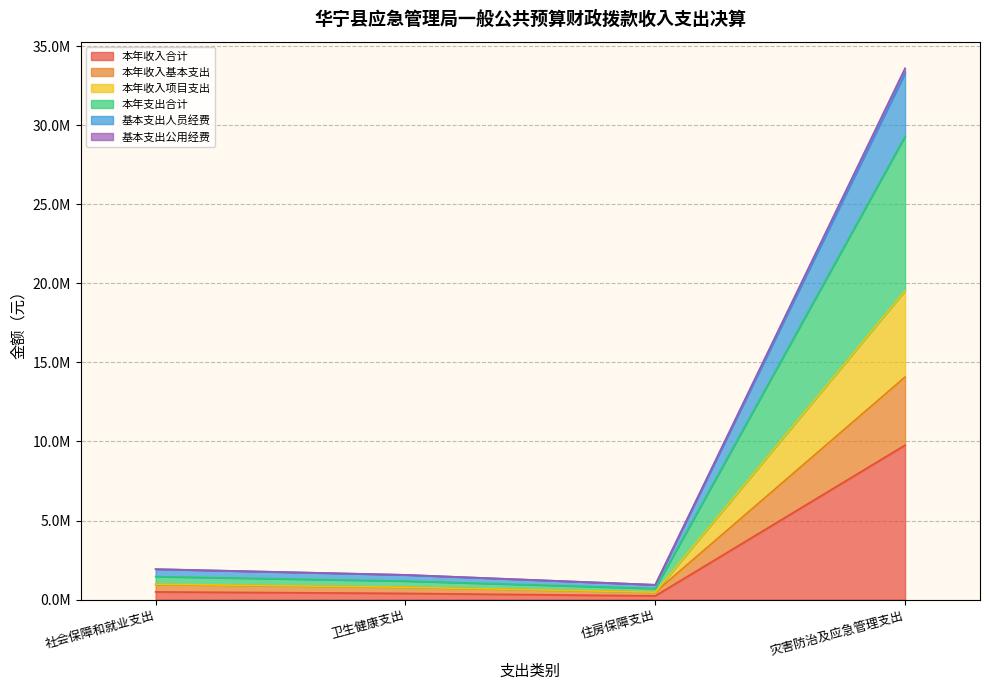

Reading left to right, what are all the values shown in this chart?

本年收入合计: 485020.2	390852.4	233785.0	9765973.7
本年收入基本支出: 955808.3	781704.8	467570.0	14076053.7
本年收入项目支出: 970040.3	781704.8	467570.0	19531947.3
本年支出合计: 1455060.5	1172557.2	701355.0	29297921.0
基本支出人员经费: 1925848.6	1563409.6	935140.0	33305466.3
基本支出公用经费: 1925848.6	1563409.6	935140.0	33608001.0